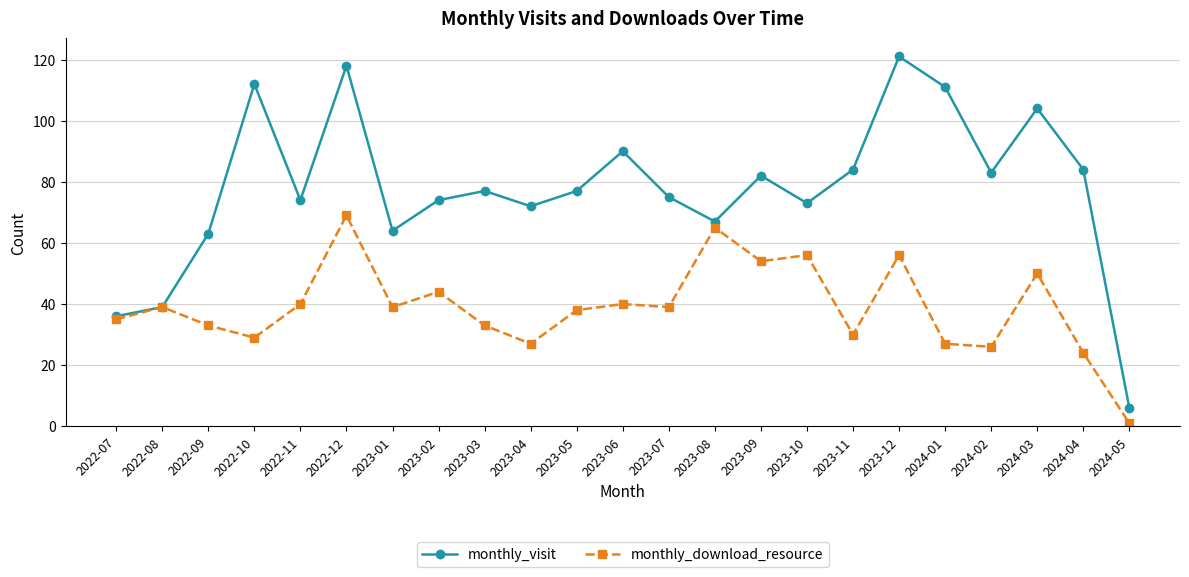

What is the total value across all series at 2023-10?

129